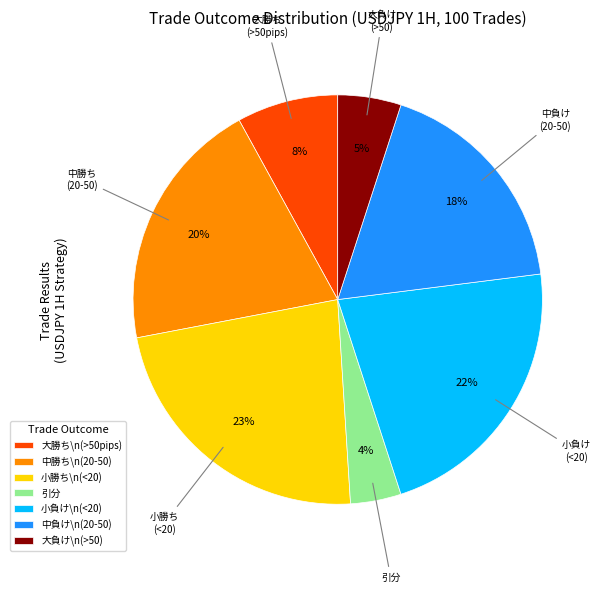

How many slices are in this pie chart?

7